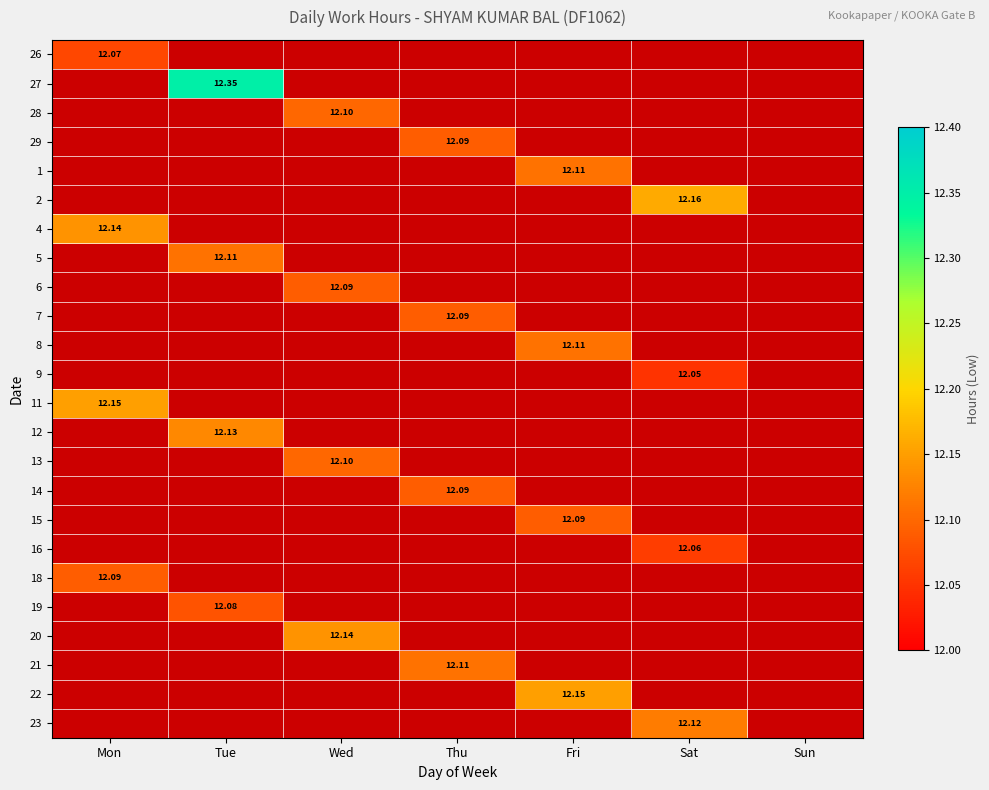

What is the maximum value shown in the chart?

12.3